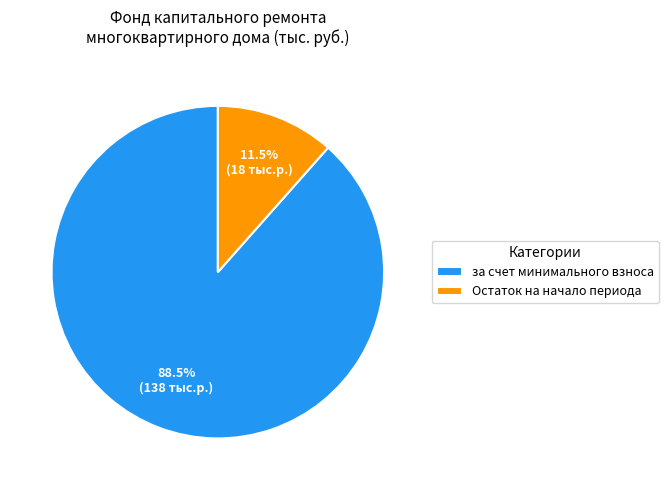

Approximately how many times larger is the value at за счет минимального взноса compared to Остаток на начало периода?

7.7